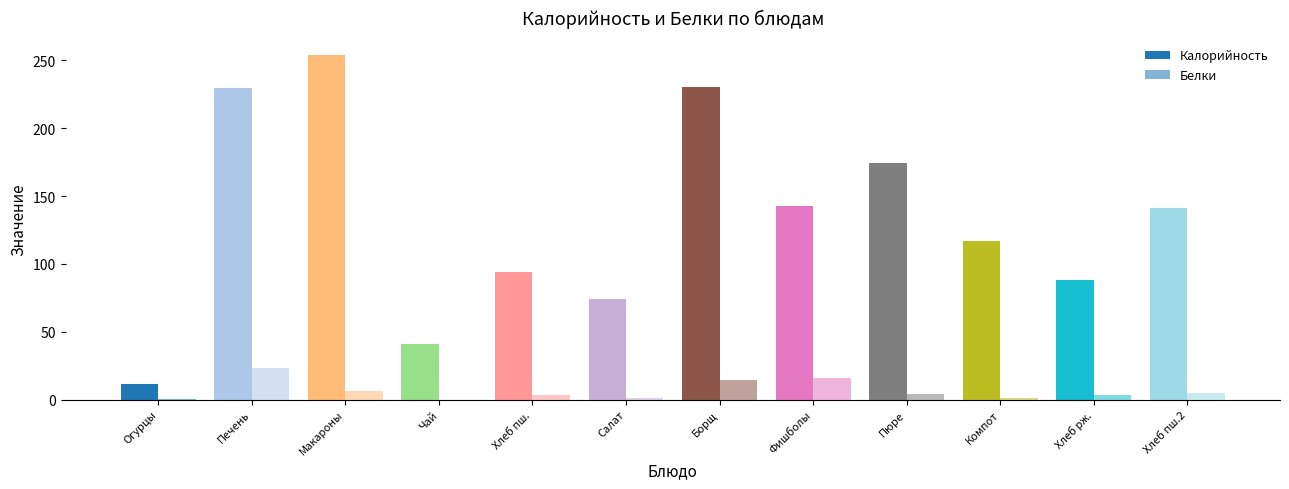

What is the label of the 8th bar from the right?

Хлеб пш.